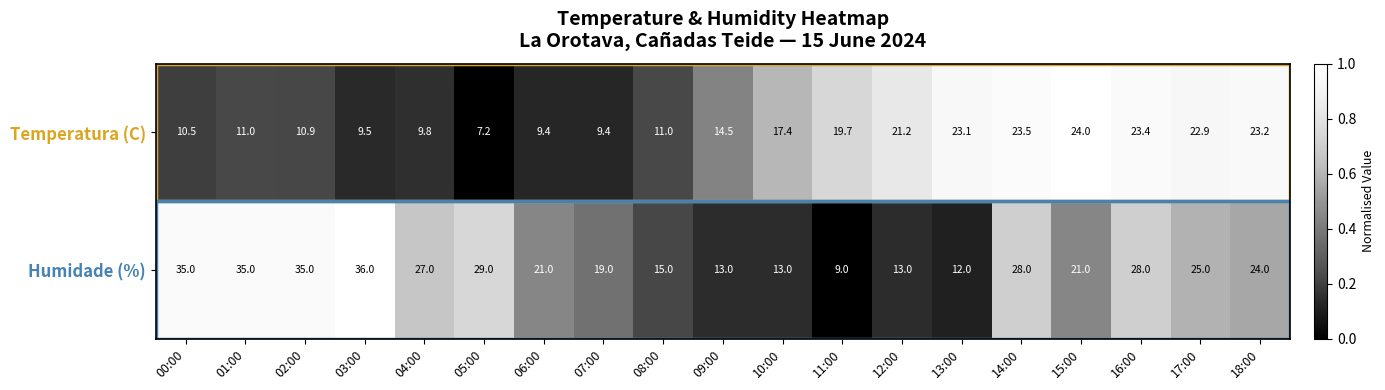

What is the maximum value shown in the chart?

36.0